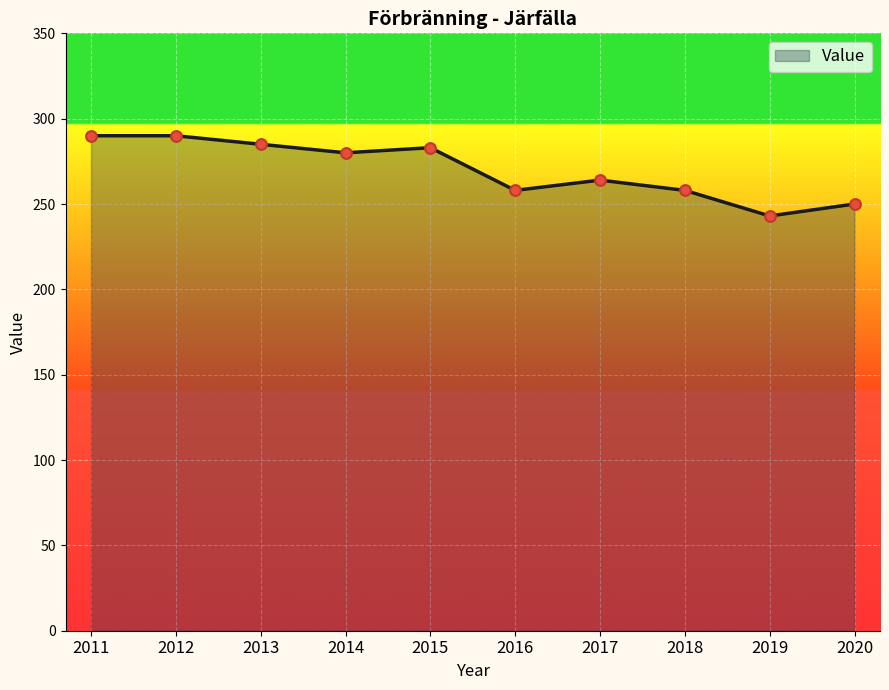

What is the ratio of the value at 2013 to the value at 2020?

1.1